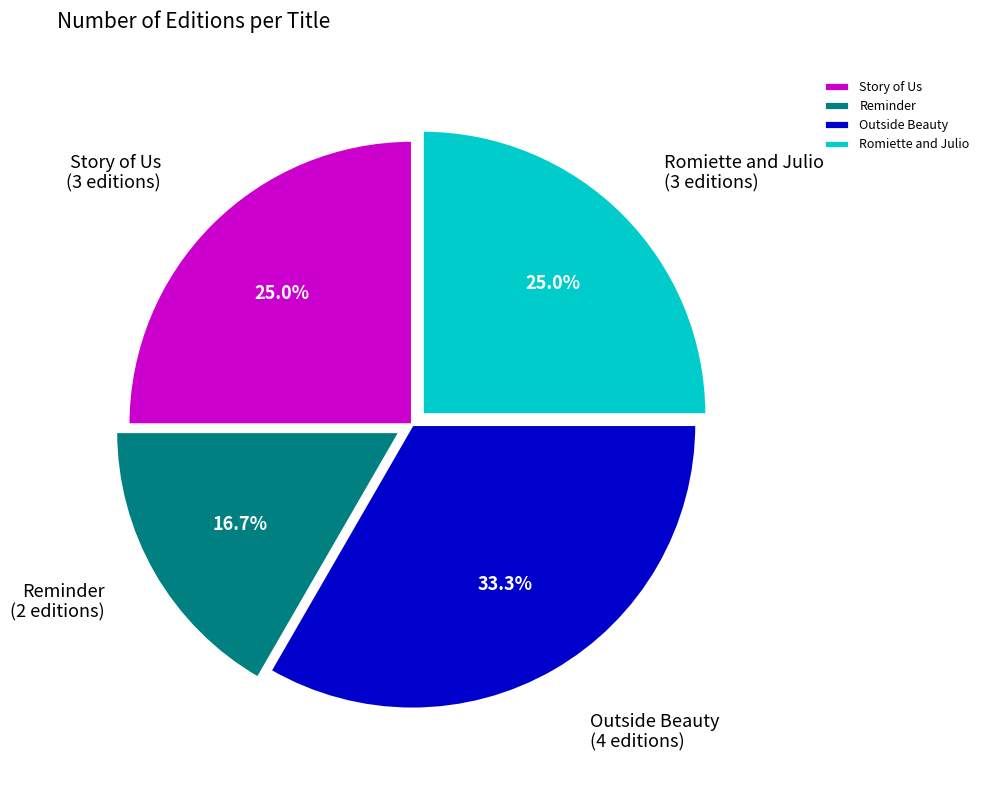

To the nearest percent, what percentage of the pie is Story of Us?

25%